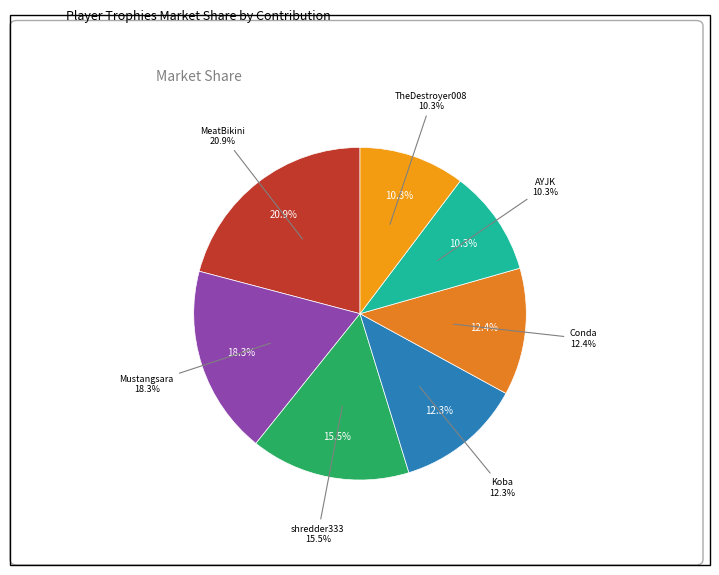

Does MeatBikini represent more than half of the total?

No